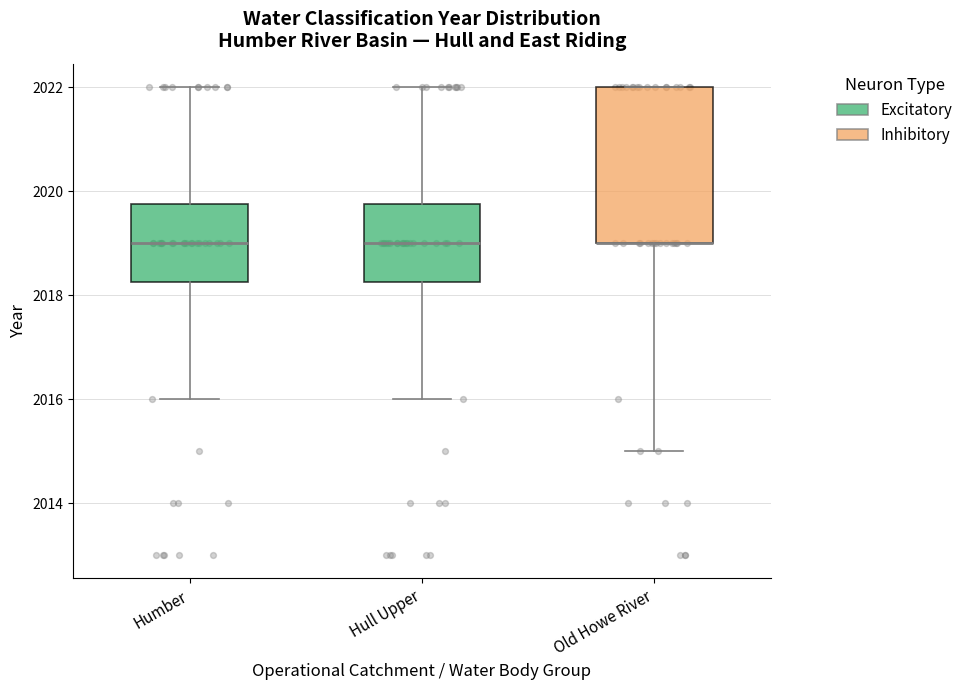

Where does the lower whisker of the box for Hull Upper end on the y-axis? The values are not printed on the chart, so give them approximately, as read against the axis.

2016.0